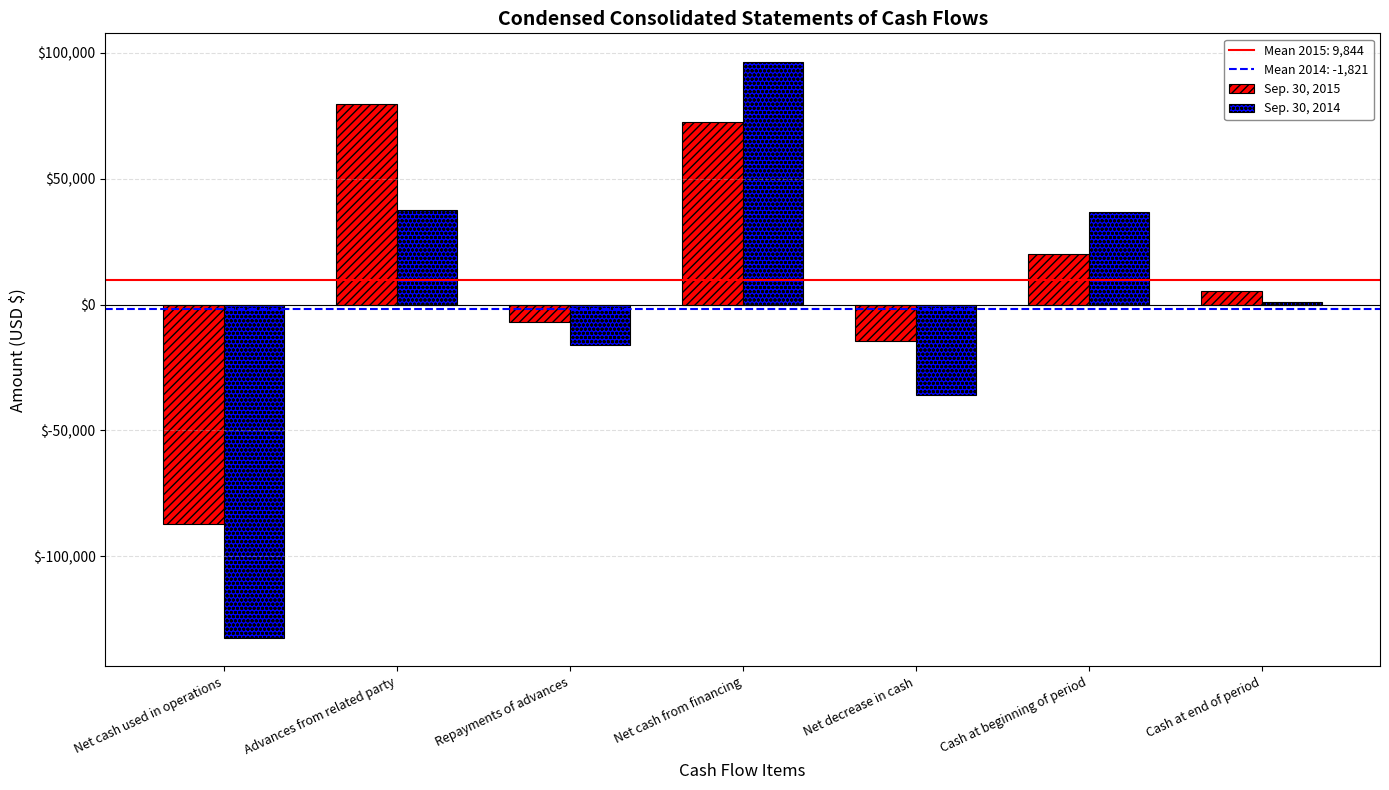

At which label does Sep. 30, 2015 reach its peak?

Advances from related party